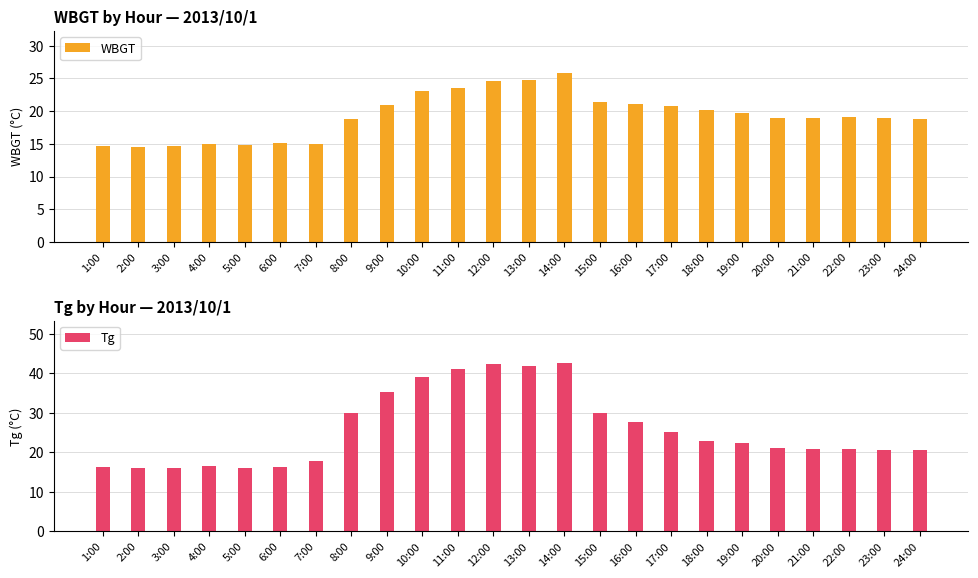

The WBGT series shows 18.9 at 21:00. True or false?

True